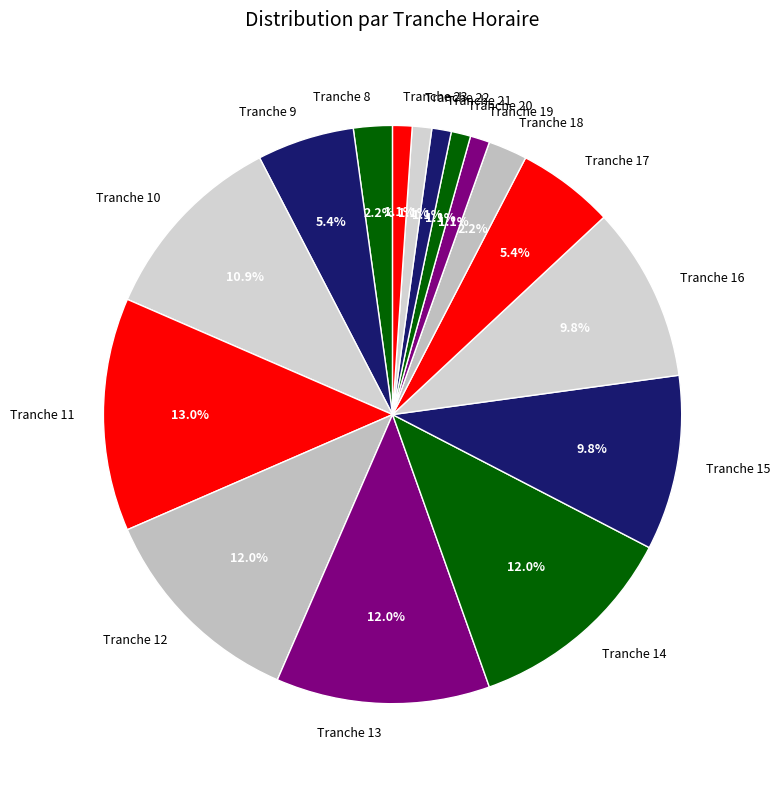

What portion of the pie excludes Tranche 19?

98.9%